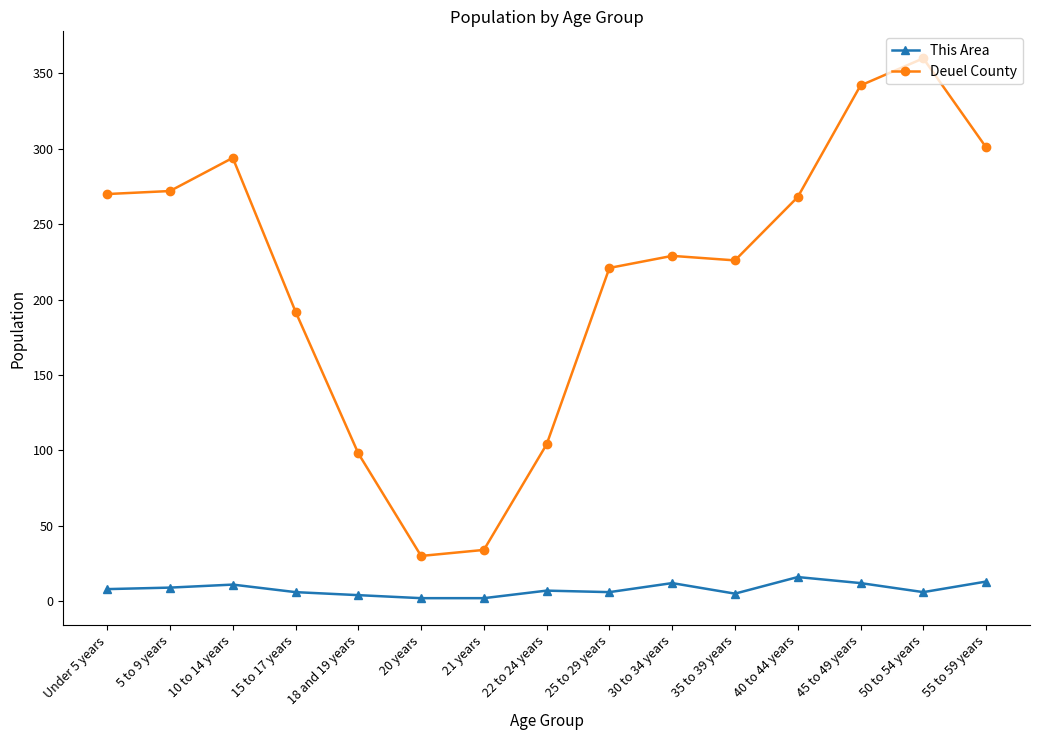

What is the label of the 13th point from the right?

10 to 14 years